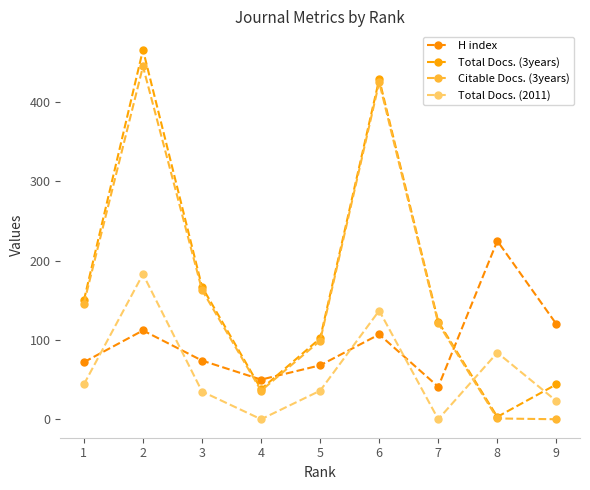

How many categories are shown in the chart?

9